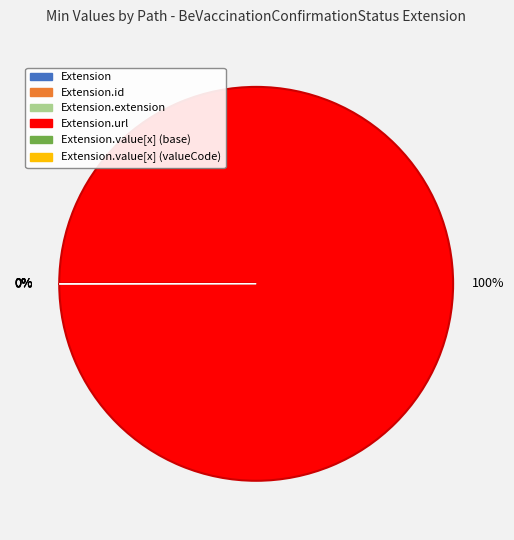

Is there any slice that represents more than half of the pie?

Yes